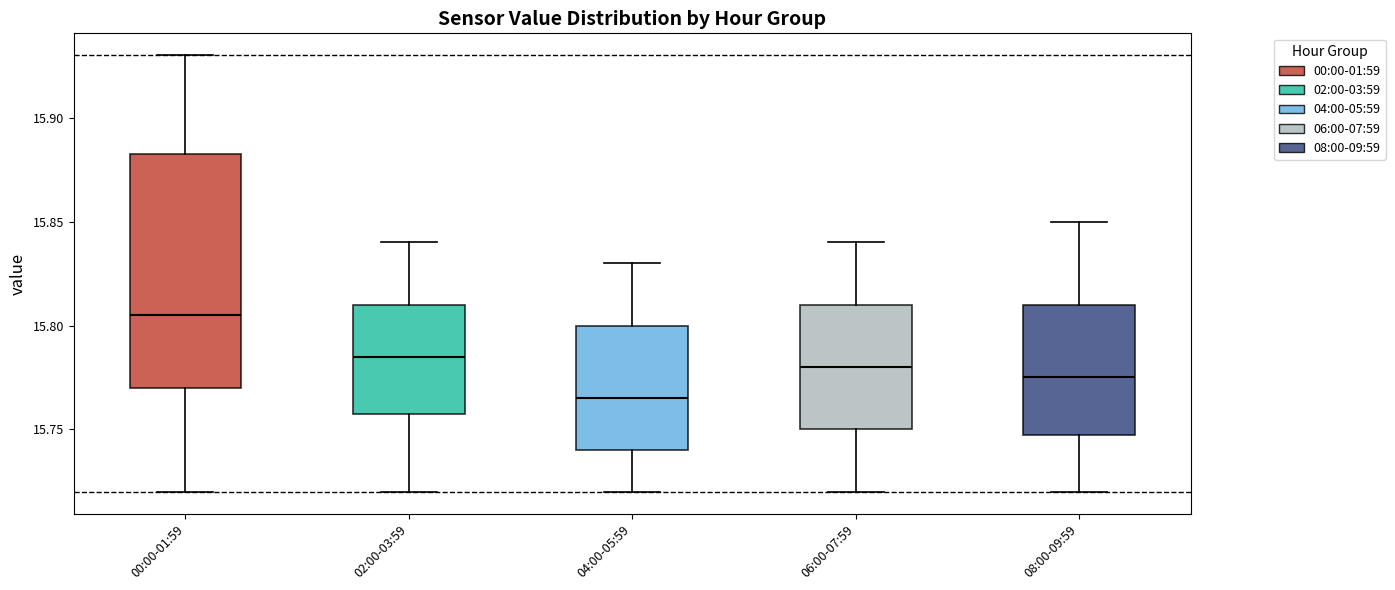

Reading left to right, transcribe this box plot: for each box, give where its median line is, the range the box spans, and where its two whiskers end, as read against the y-axis. The values are not printed on the chart, so give them approximately, as read against the axis.

00:00-01:59: median 15.805, box 15.770 to 15.885, whiskers 15.720 to 15.930
02:00-03:59: median 15.785, box 15.760 to 15.810, whiskers 15.720 to 15.840
04:00-05:59: median 15.765, box 15.740 to 15.800, whiskers 15.720 to 15.830
06:00-07:59: median 15.780, box 15.750 to 15.810, whiskers 15.720 to 15.840
08:00-09:59: median 15.775, box 15.750 to 15.810, whiskers 15.720 to 15.850